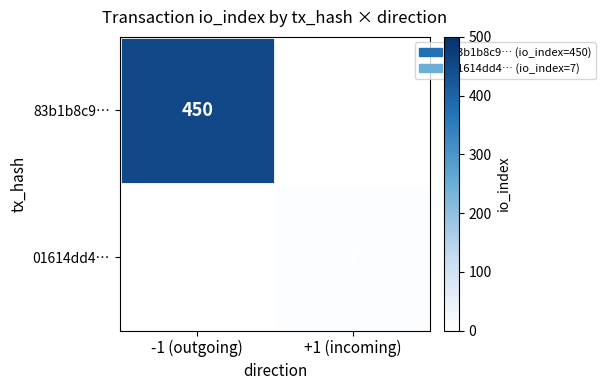

The 01614dd4… series shows 7 at +1 (incoming). True or false?

True